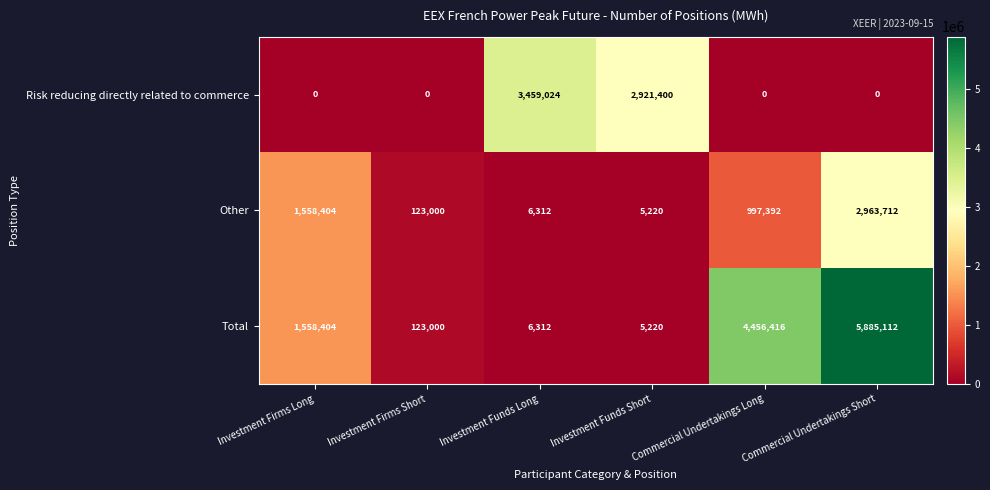

Which category has the highest value across all series?

Commercial Undertakings Short